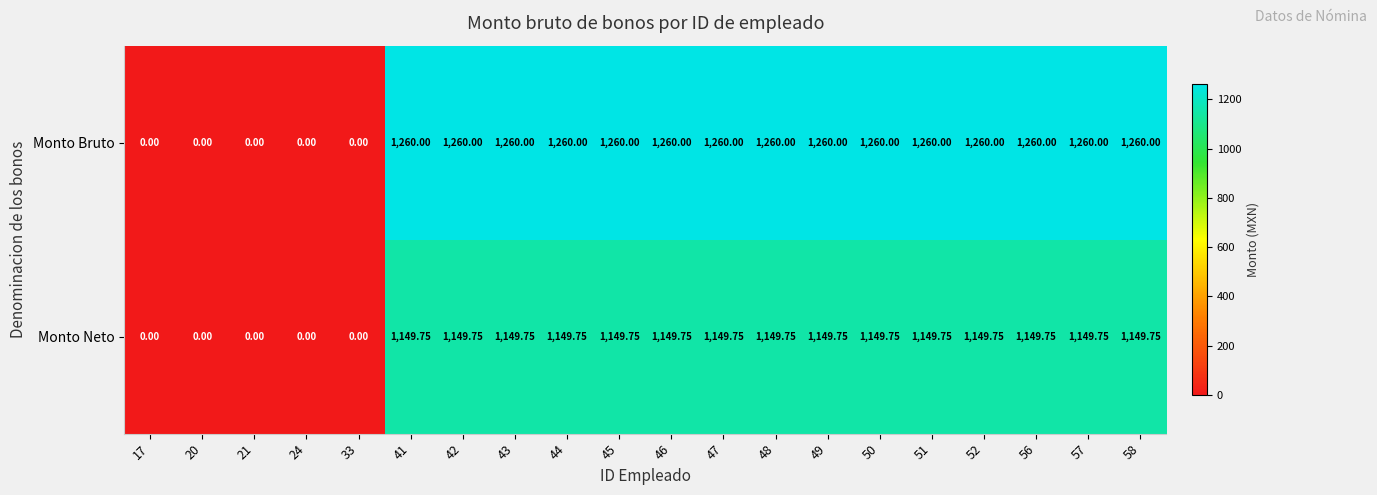

Which series has the largest total across all categories?

Monto Bruto